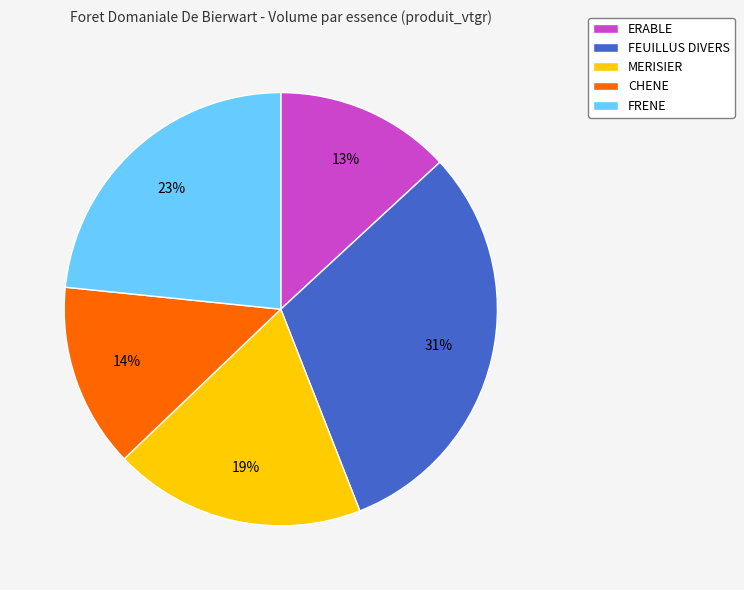

Do FEUILLUS DIVERS and MERISIER together represent more than half of the pie?

No